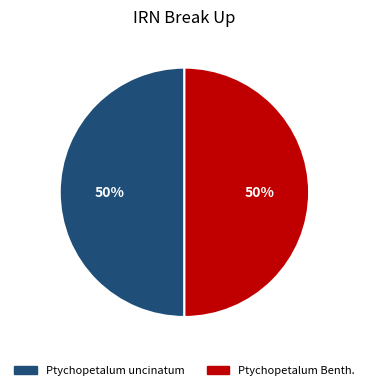

To the nearest percent, what is the average slice percentage?

50%